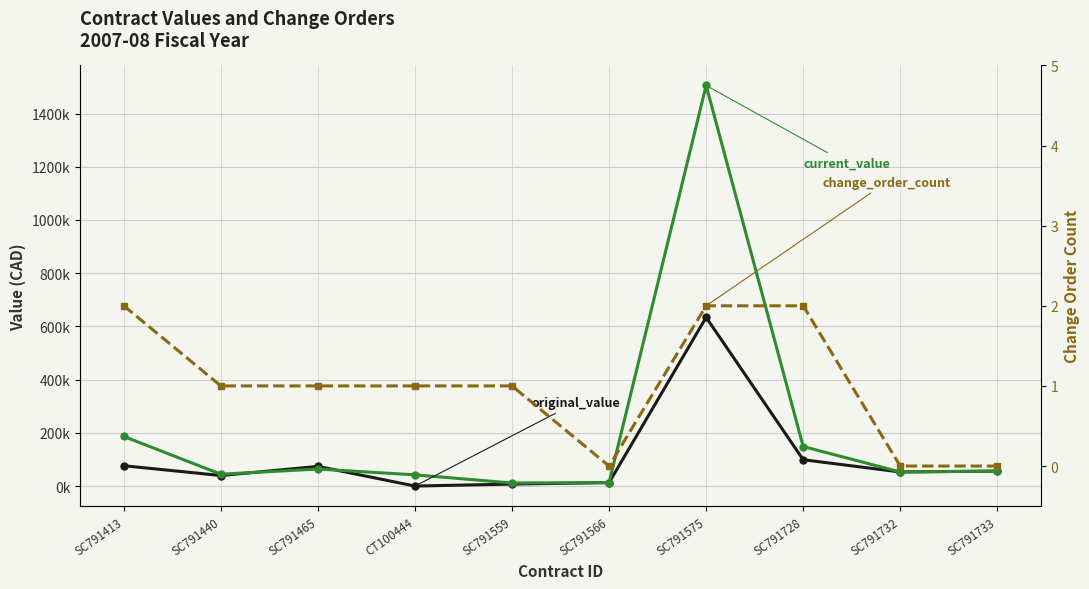

Does the chart have visible grid lines?

Yes